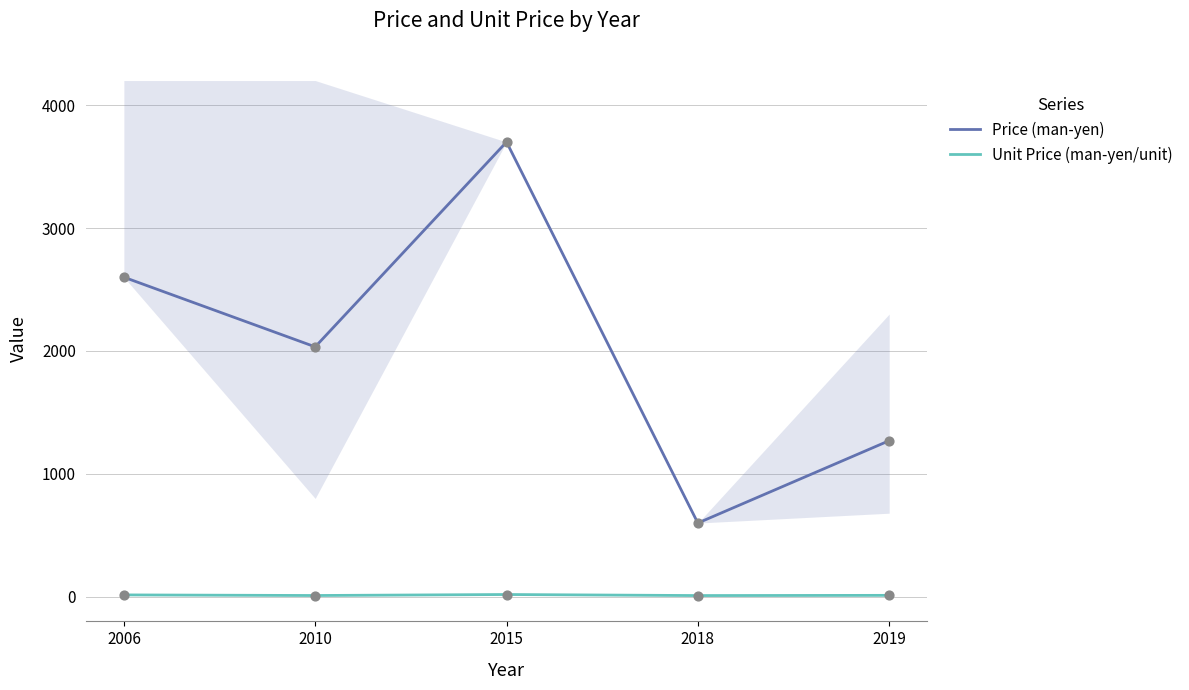

At which category is the sum across all series the highest?

2015